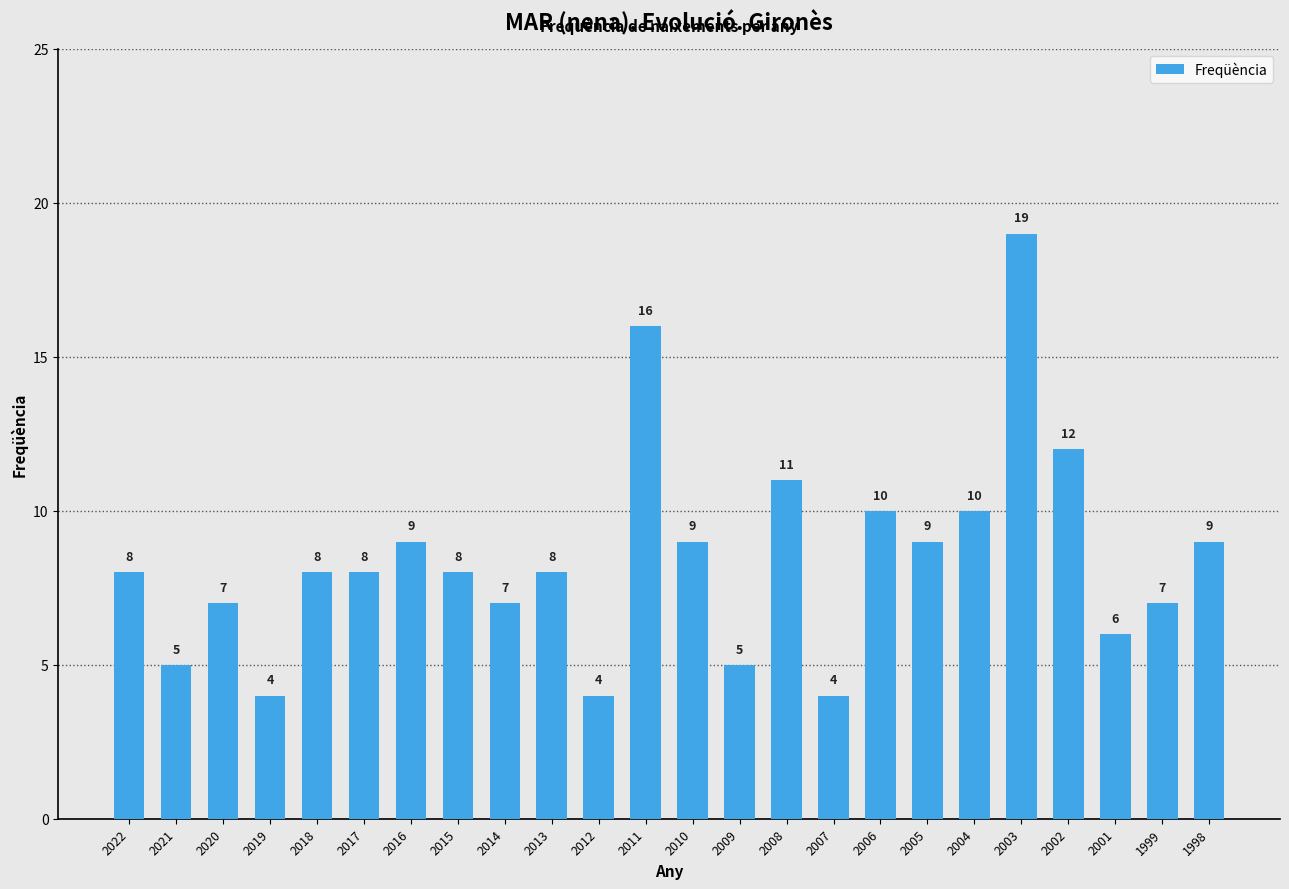

What is the value of the 16th bar from the left?

4